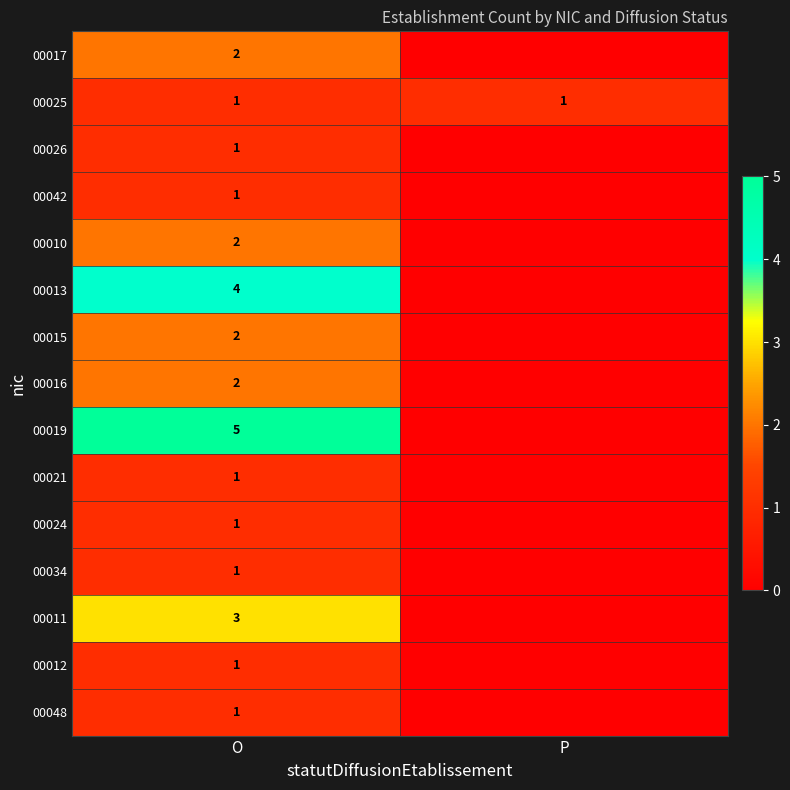

What is the difference between the highest and lowest values at O?

4